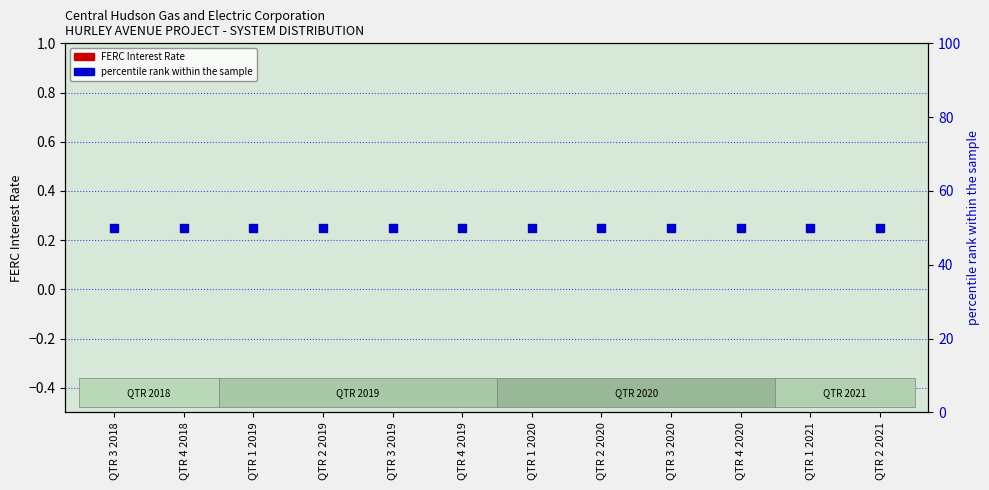

At which category is the sum across all series the highest?

QTR 3 2018